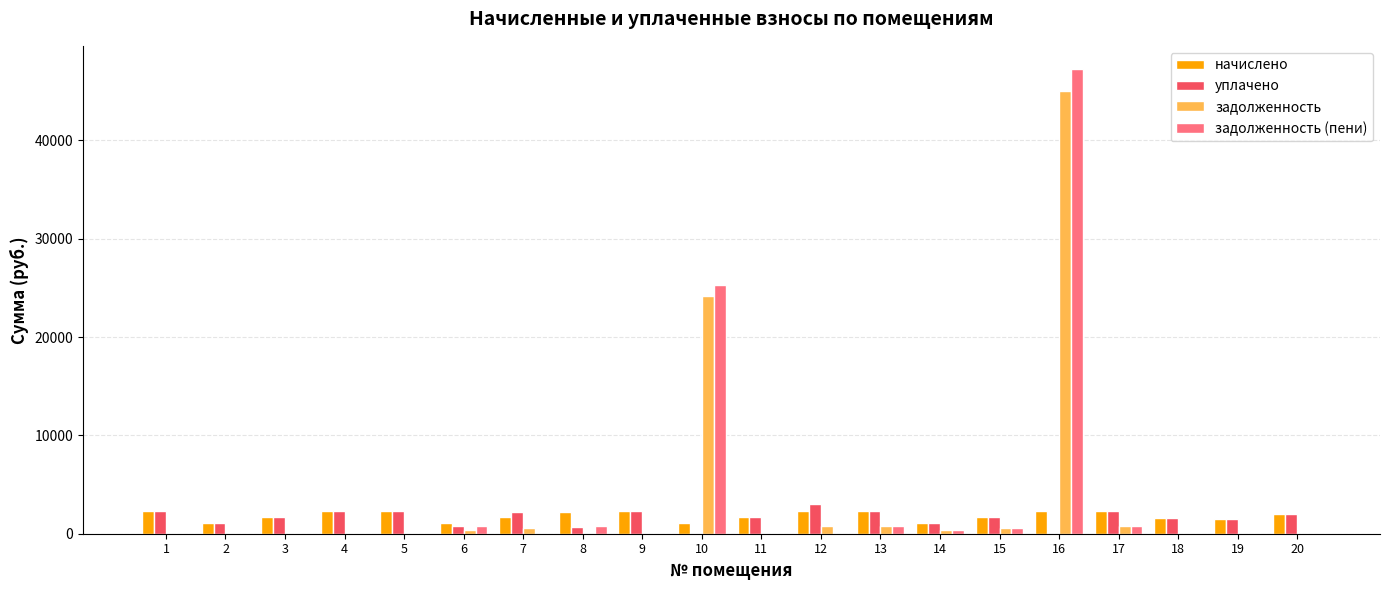

What is the total value across all series at 5?

4653.0